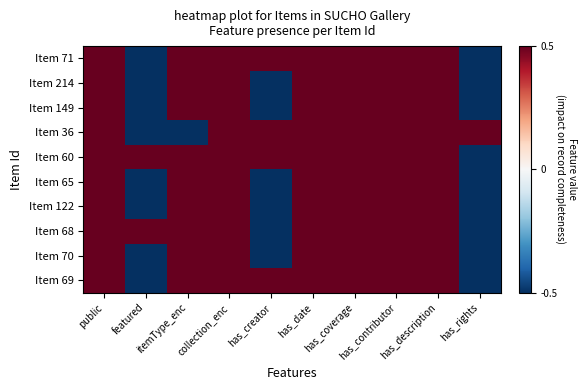

What is the maximum value shown in the chart?

0.5